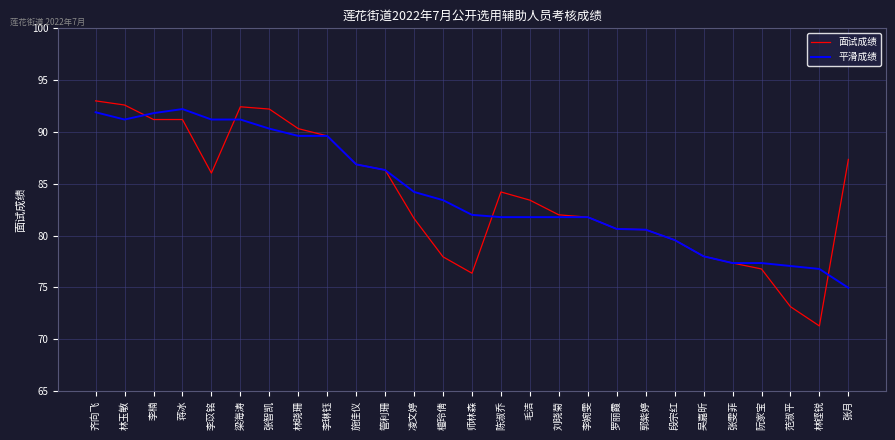

Between 李琳钰 and 檀玲倩, which series saw the biggest shift?

面试成绩